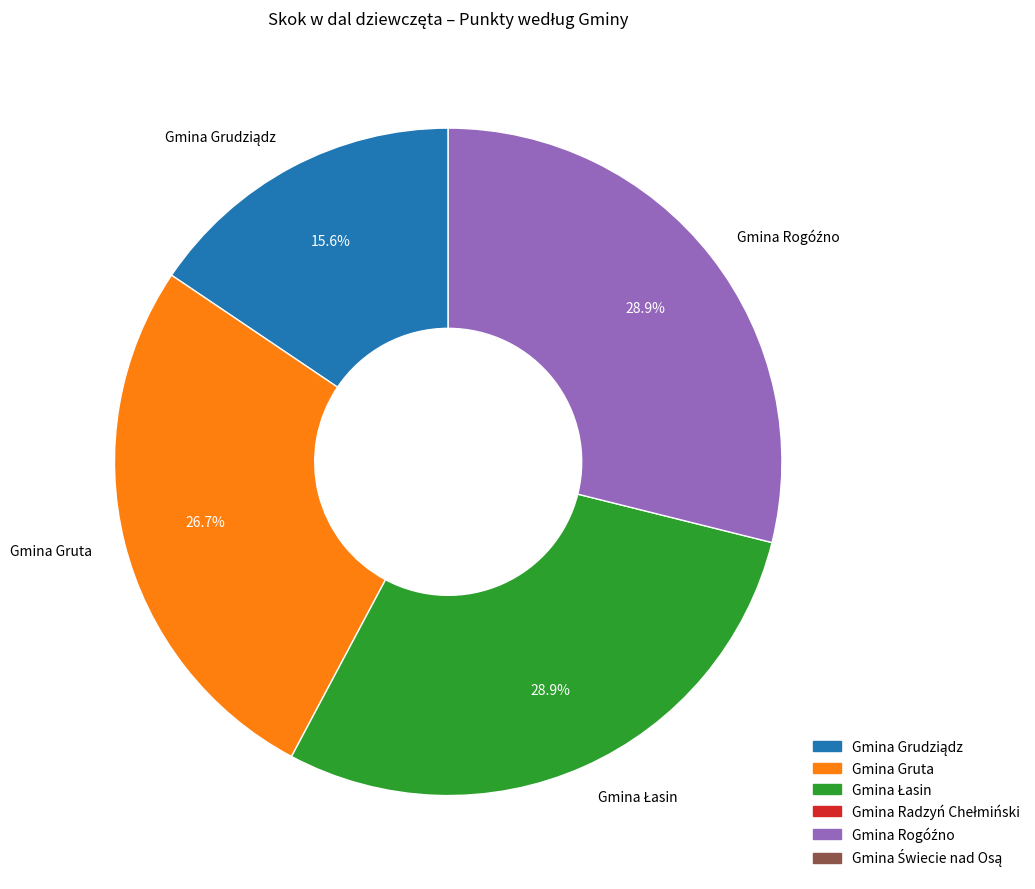

Count the number of slices in the pie.

4